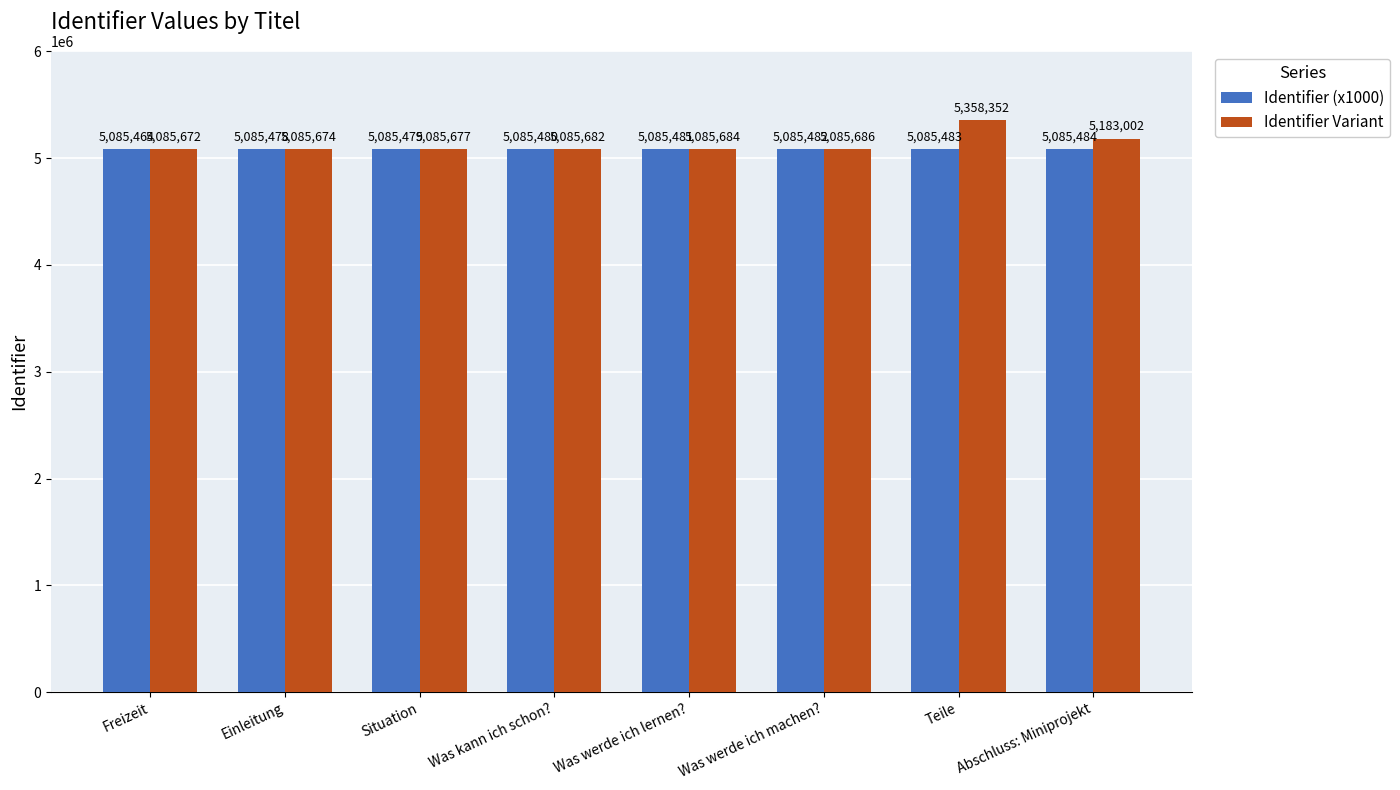

What is the difference between the Identifier Variant values at Teile and Situation?

272675